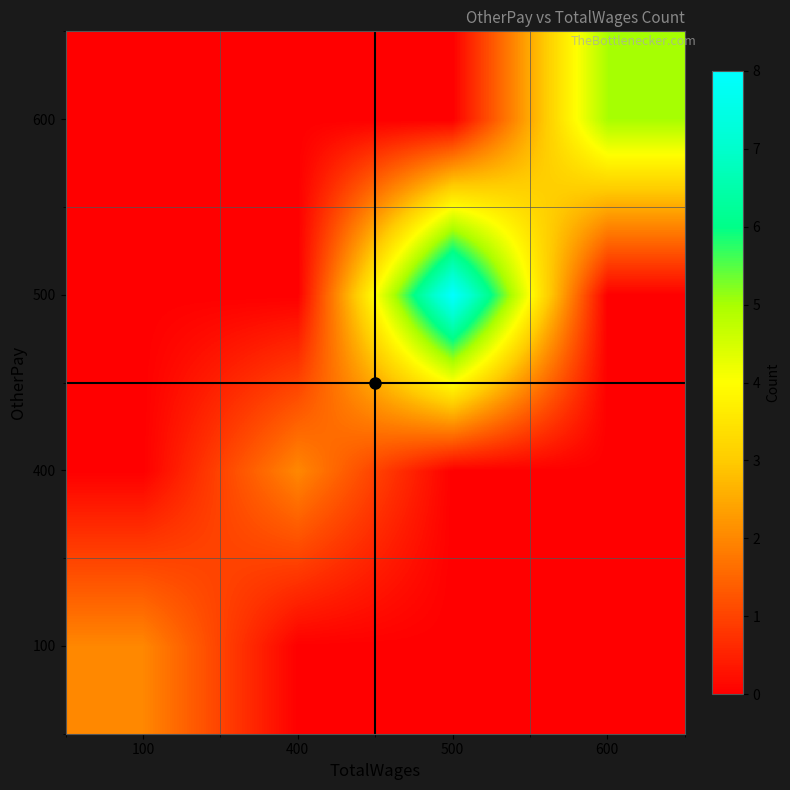

Reading left to right, extract all data points from this chart.

100: 100=2	400=0	500=0	600=0
400: 100=0	400=2	500=0	600=0
500: 100=0	400=0	500=8	600=0
600: 100=0	400=0	500=0	600=5